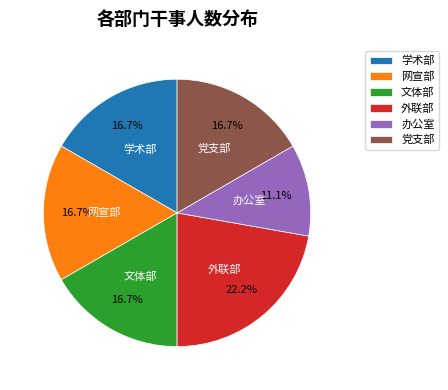

Which slice is the largest?

外联部